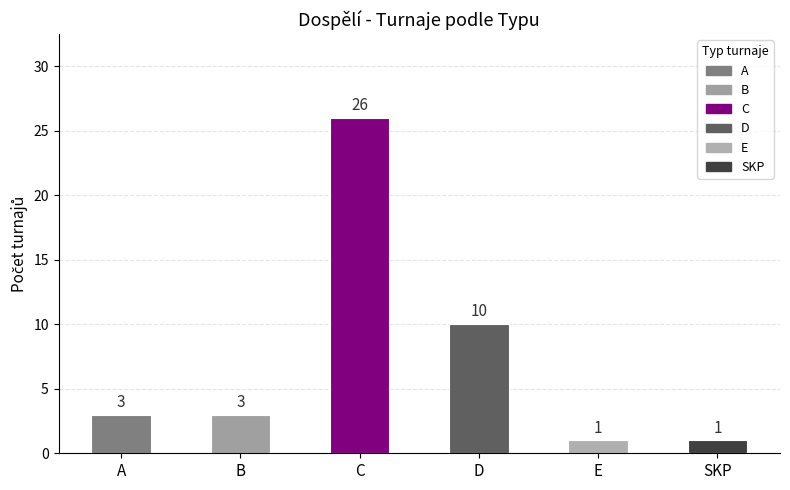

What is the difference between the maximum and minimum values?

25